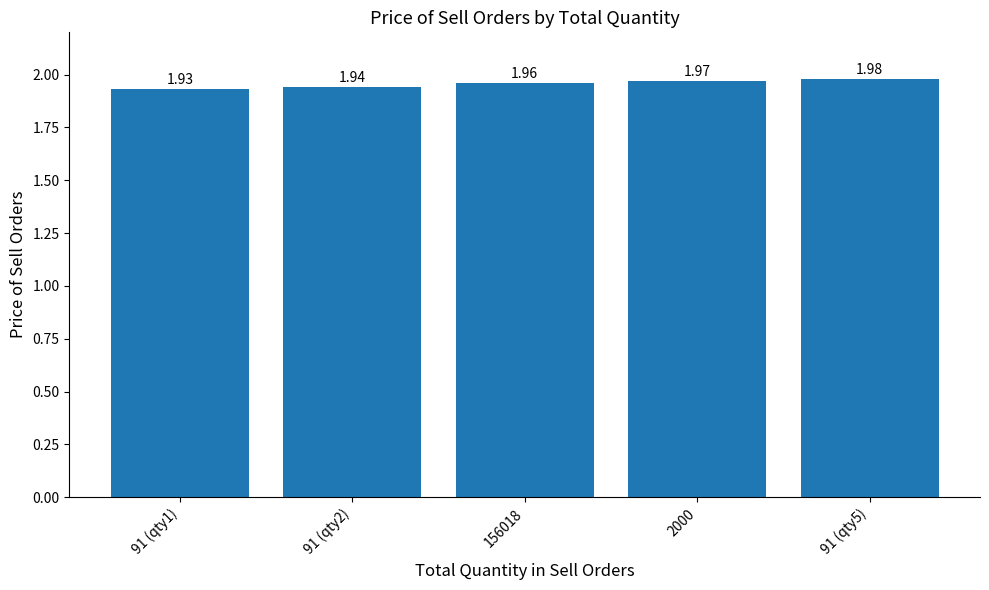

Does the chart contain any negative values?

No